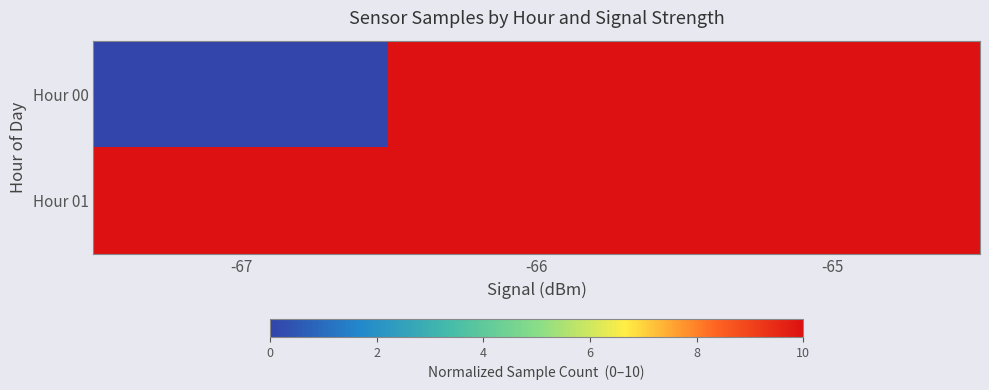

Reading right to left, list all the values displayed in this chart.

Hour 00: -65=10.0	-66=10.0	-67=0.0
Hour 01: -65=10.0	-66=10.0	-67=10.0